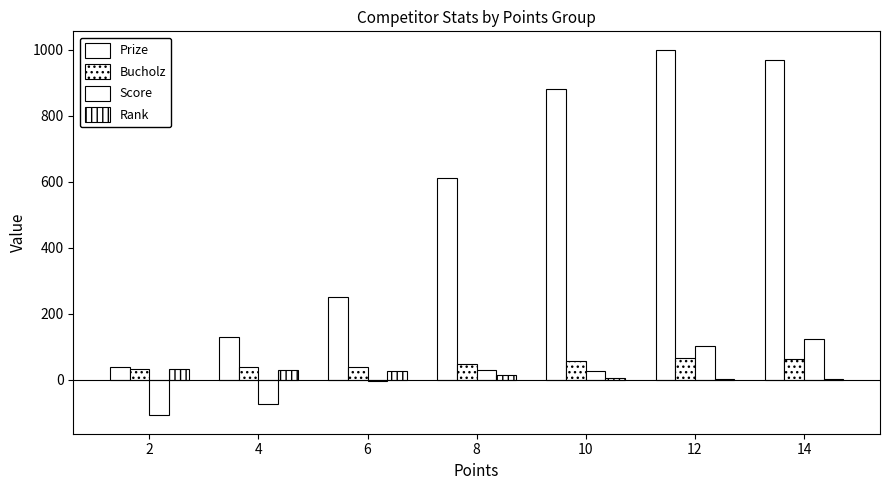

How many distinct data groups are displayed?

4